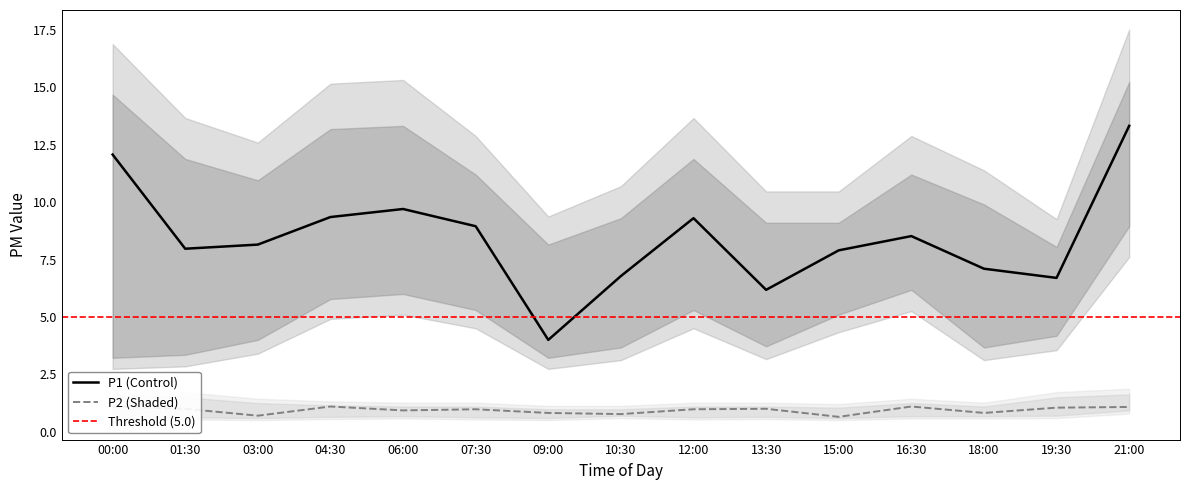

How many data points in P1 are less than 8?

7